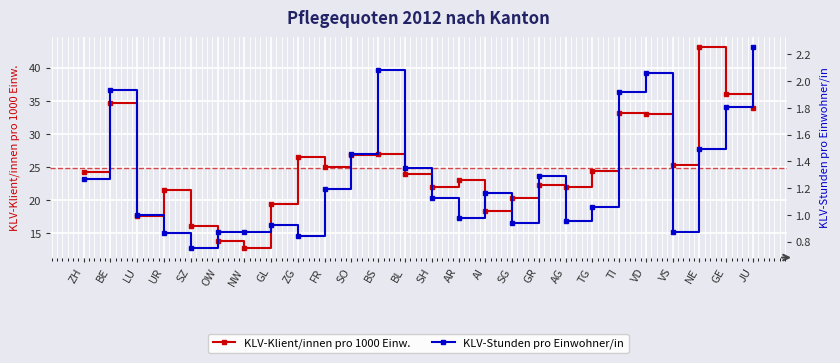

What is the value of the KLV-Klient/innen pro 1000 Einw. point at the 8th from the left?

19.4